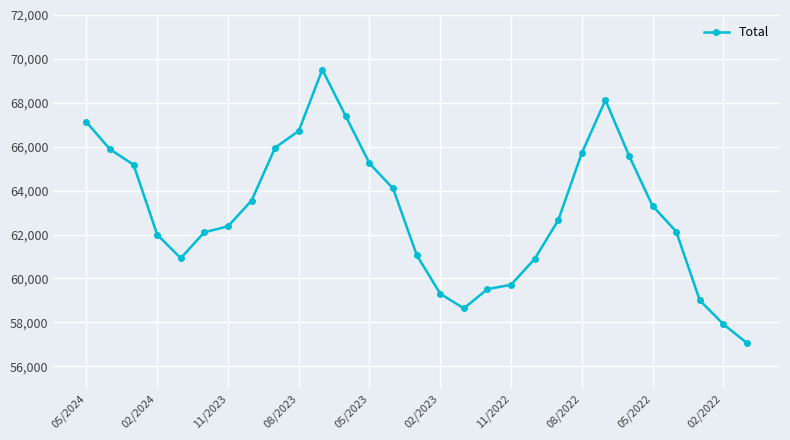

What is the difference between the second highest and minimum values?

11065